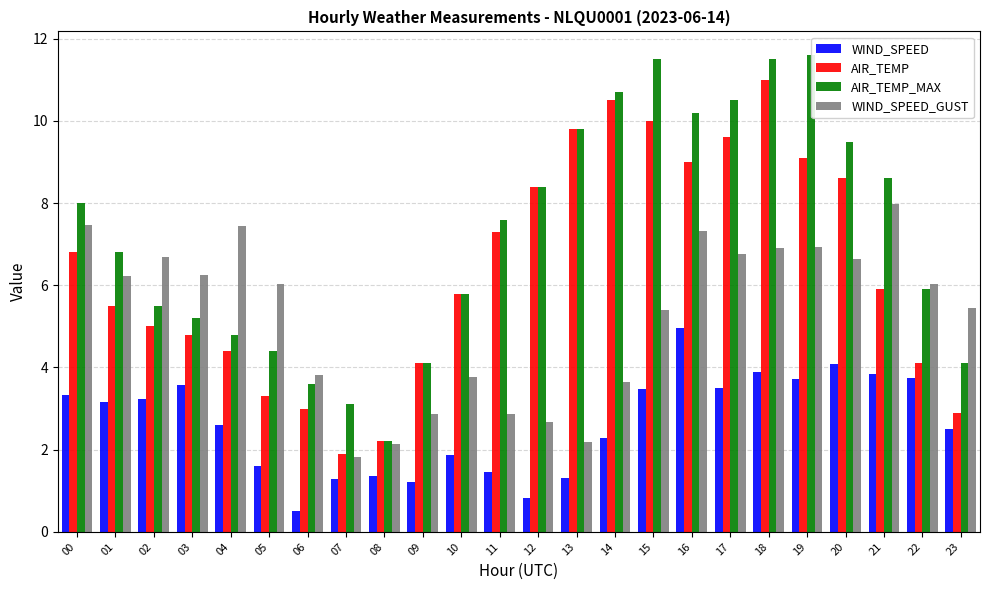

How many series are shown in this chart?

4